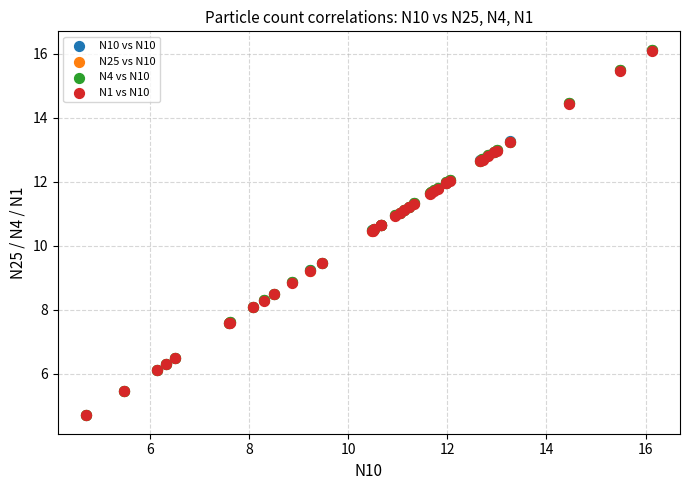

What are all the series names shown in the legend?

N10 vs N10, N25 vs N10, N4 vs N10, N1 vs N10